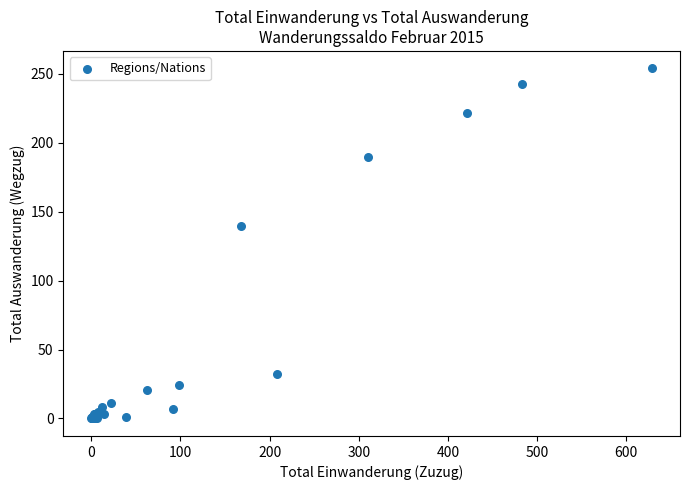

What Y value in the scatter plot is closest to 127?

140